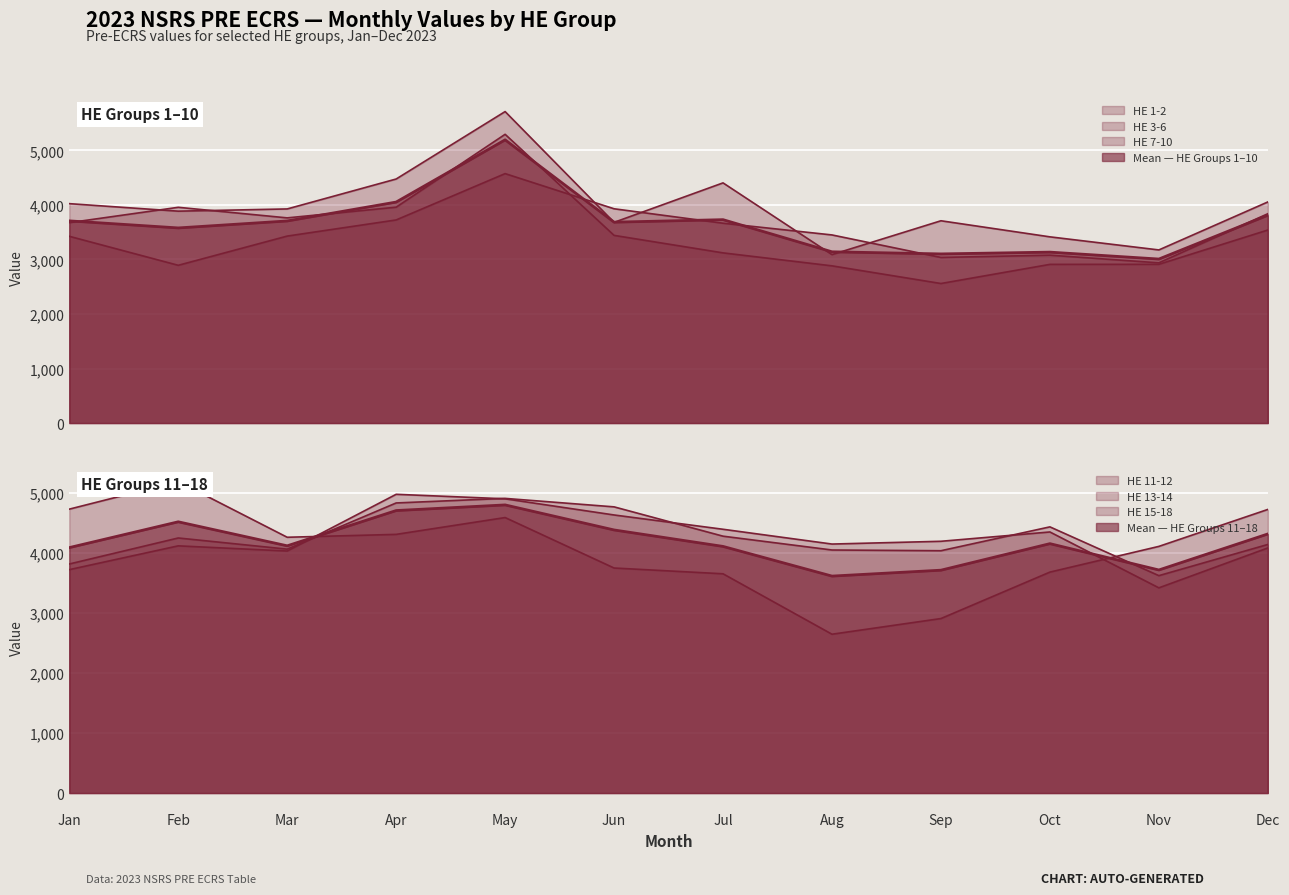

At which category is the sum across all series the highest?

May